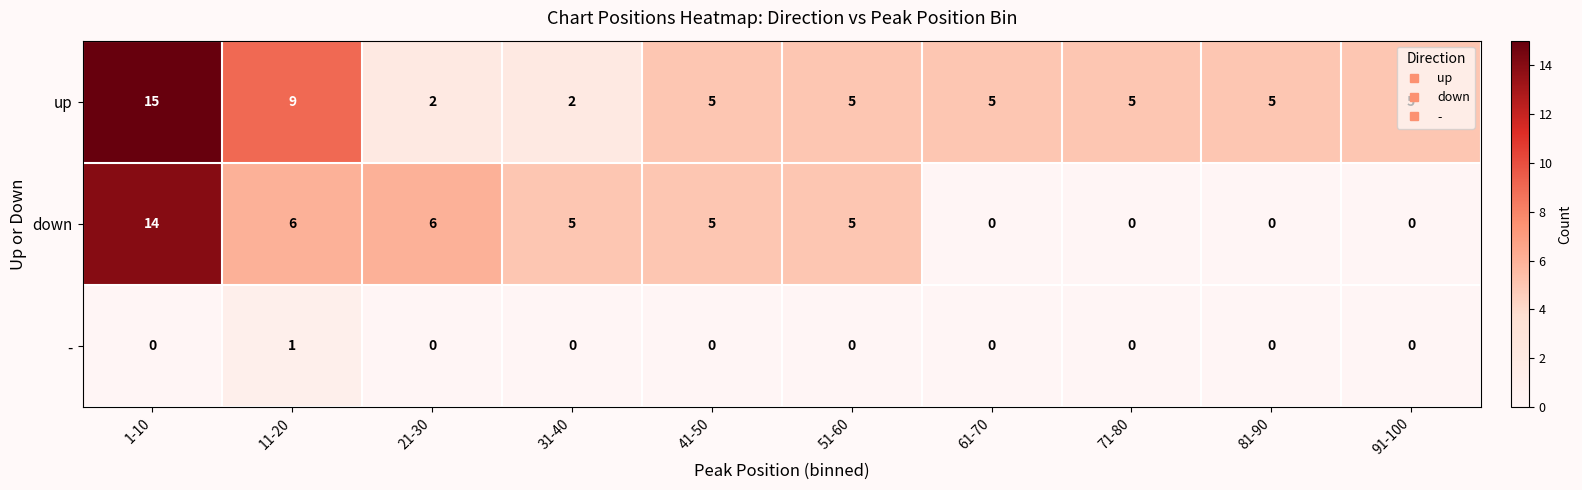

Which series has the widest spread of values?

down